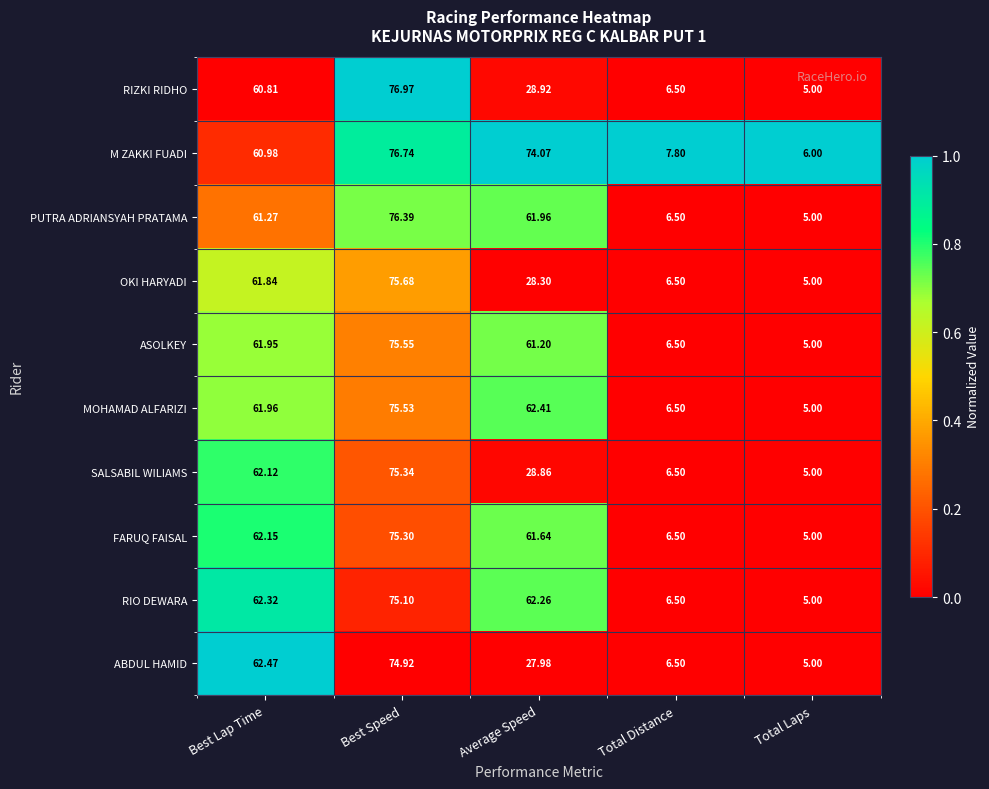

Between Best Lap Time and Total Laps, which series saw the biggest shift?

ABDUL HAMID